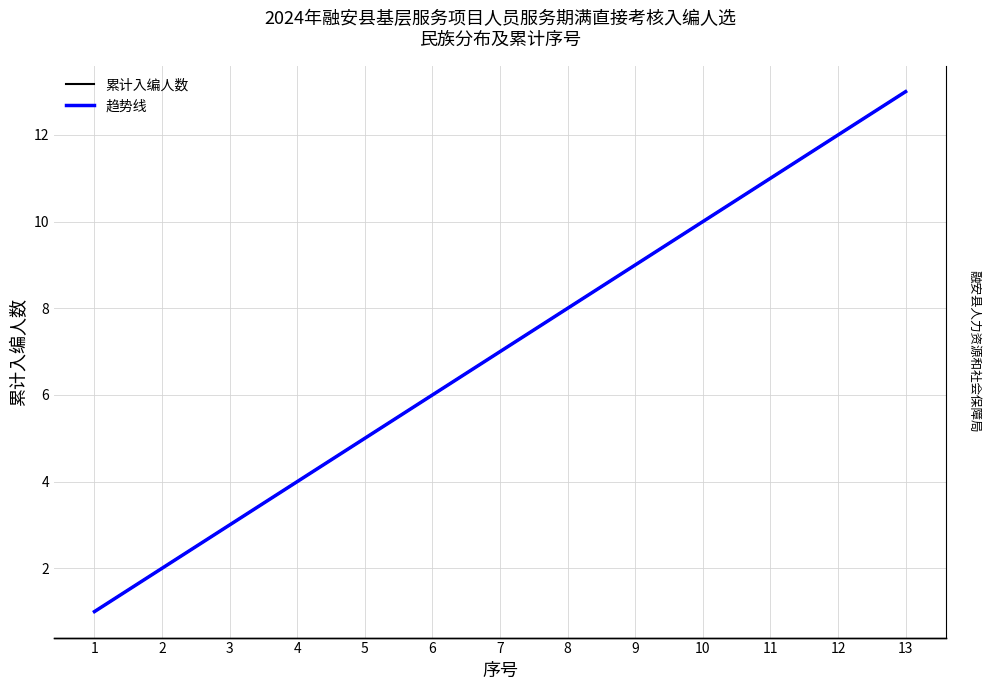

At how many categories does at least one series exceed 10?

4